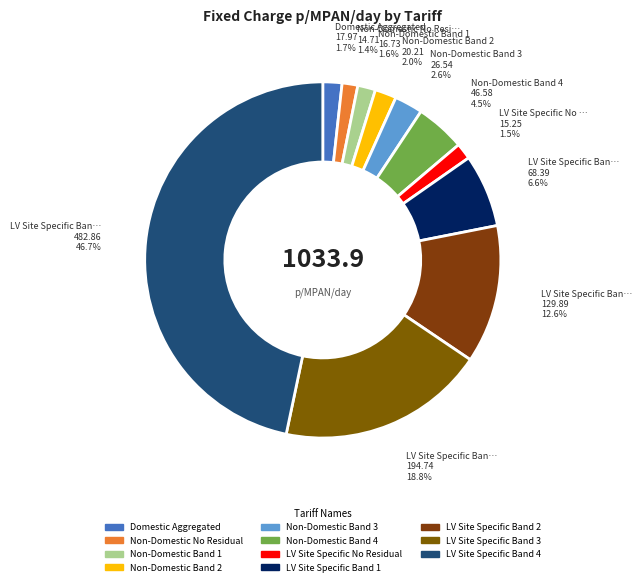

The LV Site Specific Band 3 slice represents 19% of the pie. True or false?

True